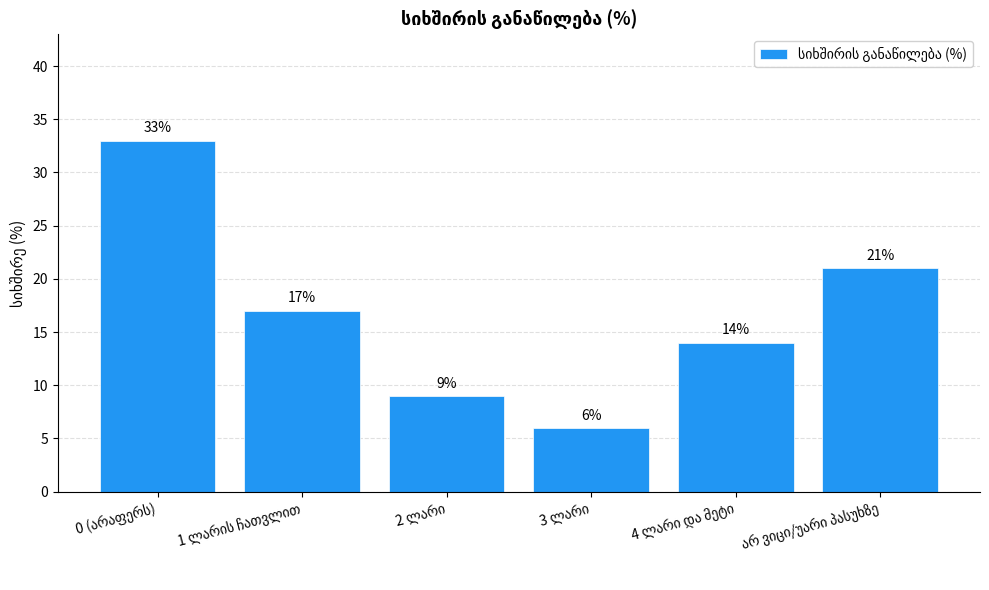

What is the average value?

17